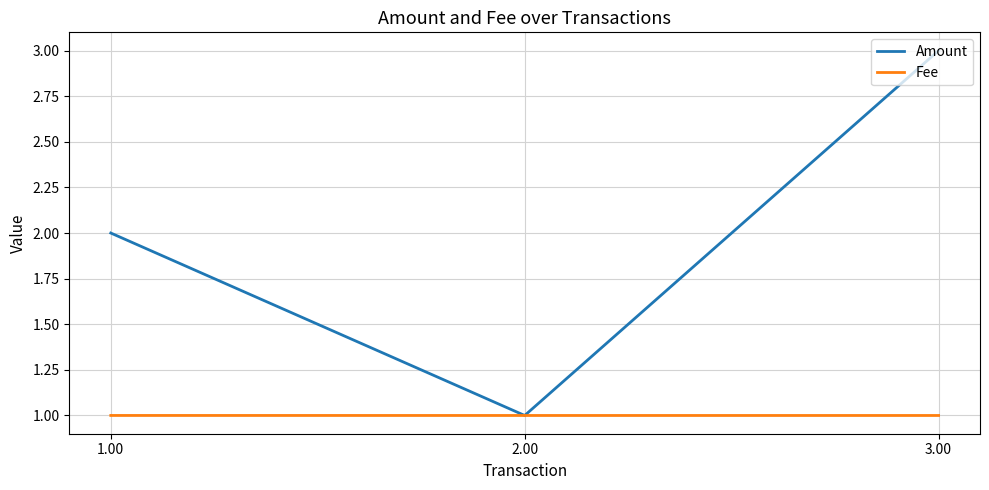

What is the total value across all series at 2.00?

2.0